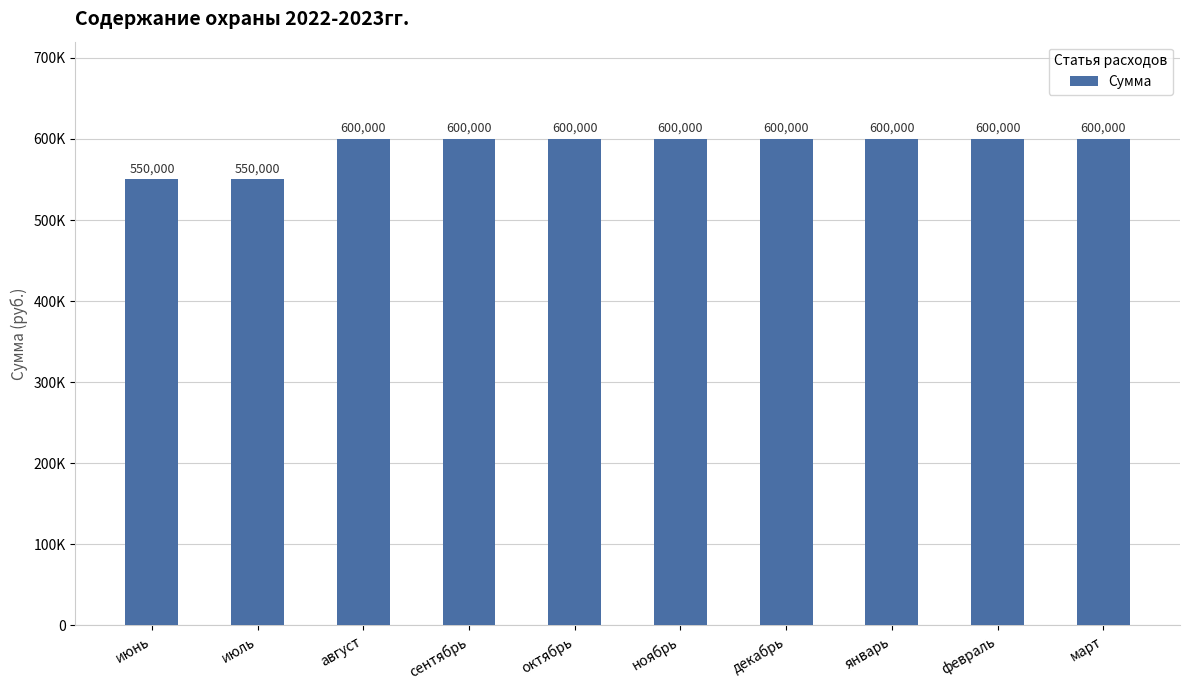

Rank the categories by value from lowest to highest.

июнь, июль, август, сентябрь, октябрь, ноябрь, декабрь, январь, февраль, март